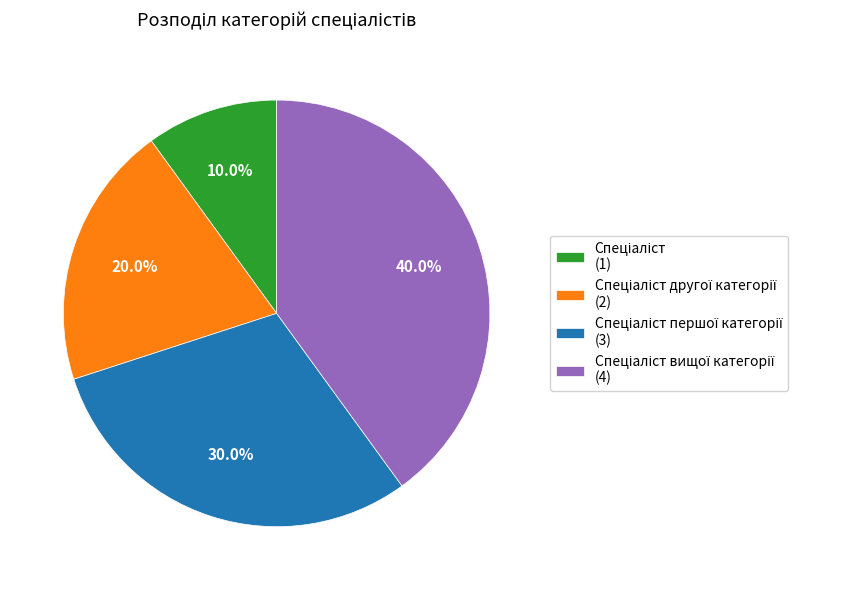

Is there any slice that represents more than half of the pie?

No